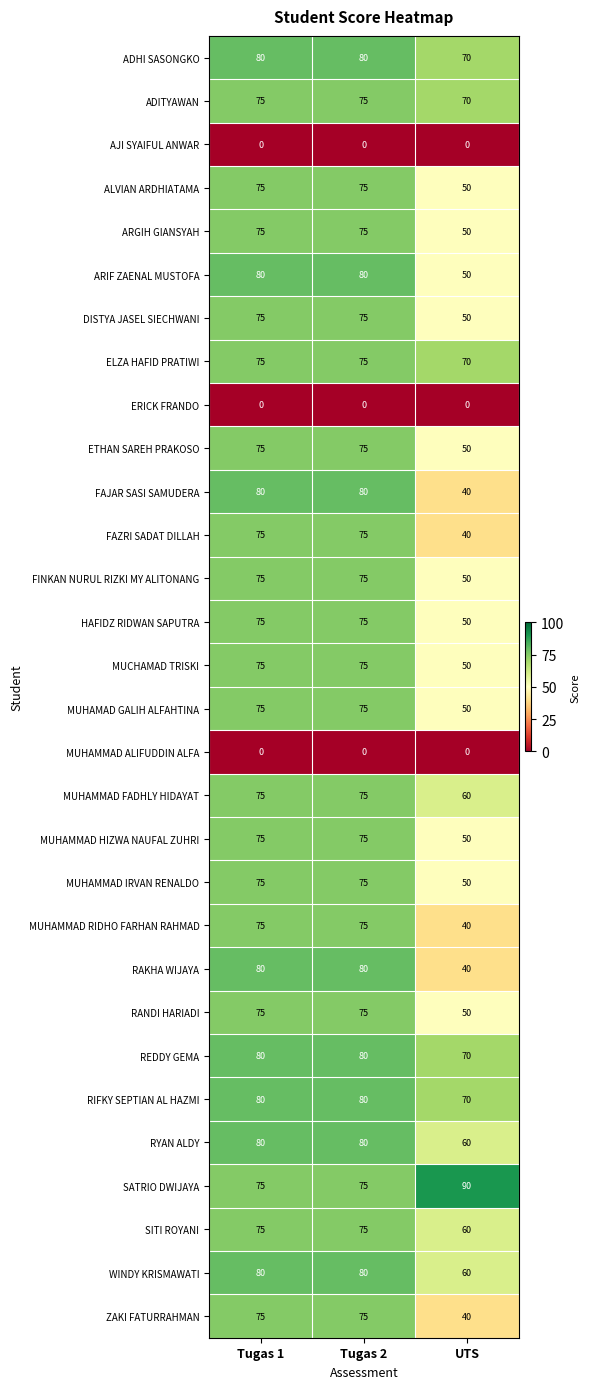

What is the difference between the highest and lowest values at Tugas 1?

80